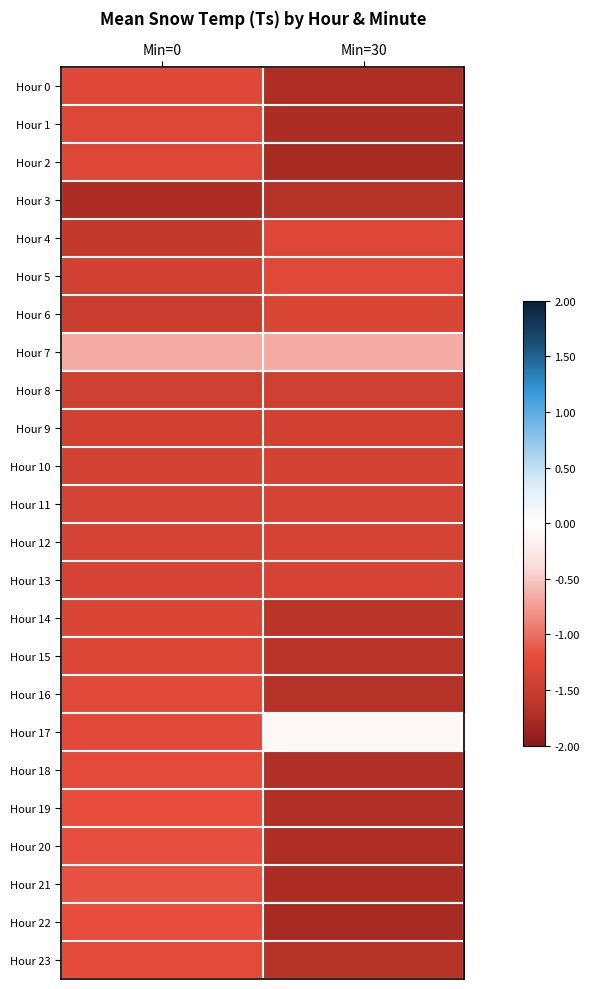

At which category does the chart reach its minimum across all series?

Min=30